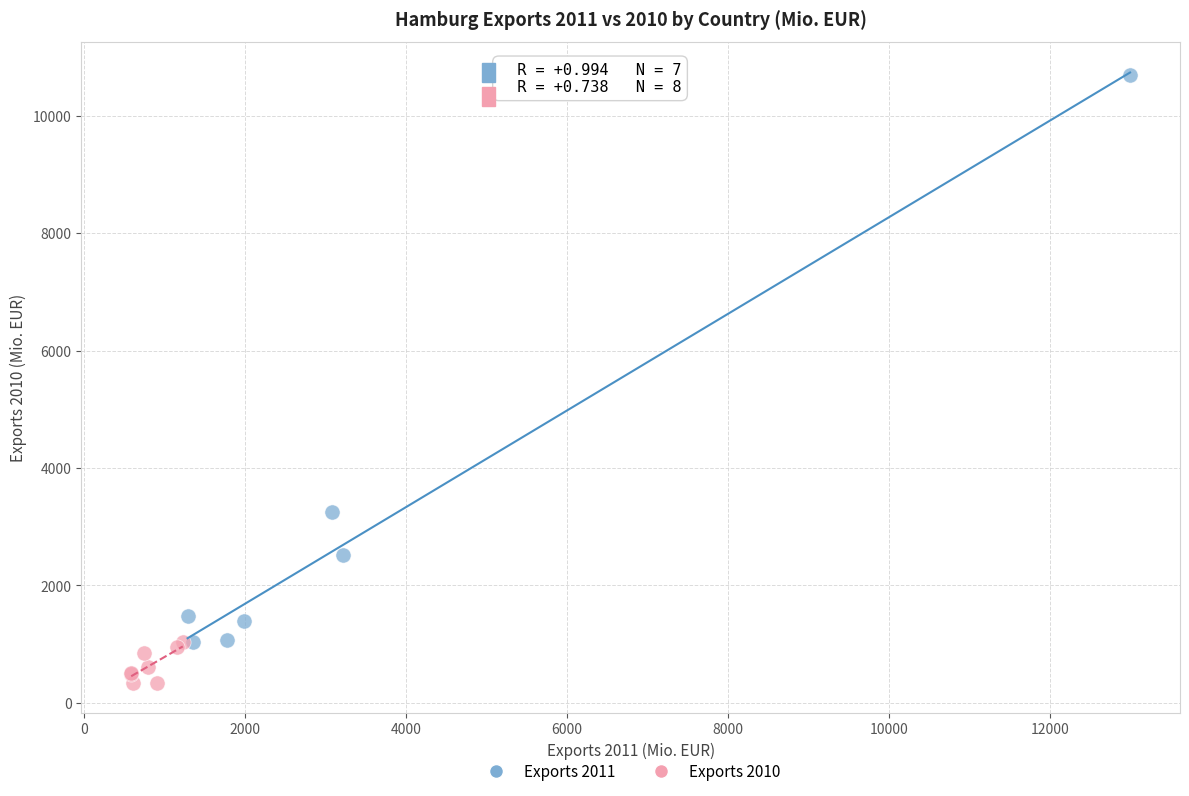

Which series has the largest Y range (max minus min)?

Exports 2011